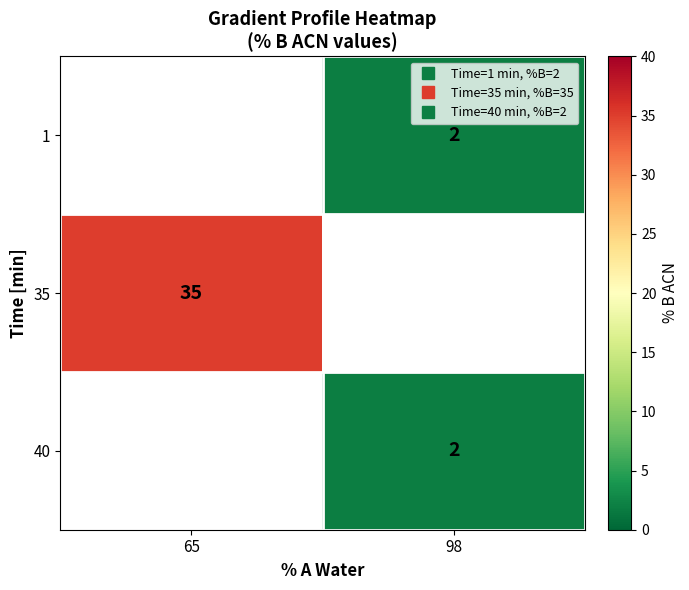

Is the value of 40 at 65 greater than the value of 1 at 65?

No